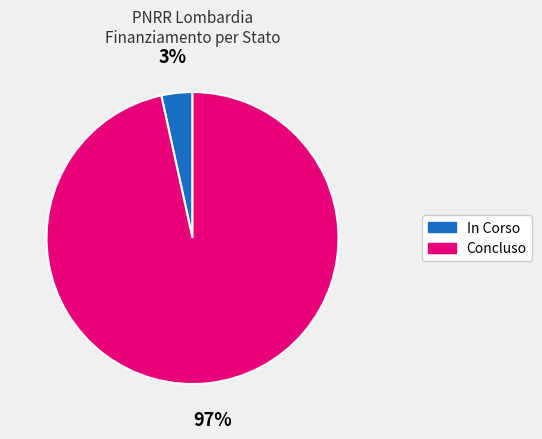

To the nearest percent, what is the average slice percentage?

50%